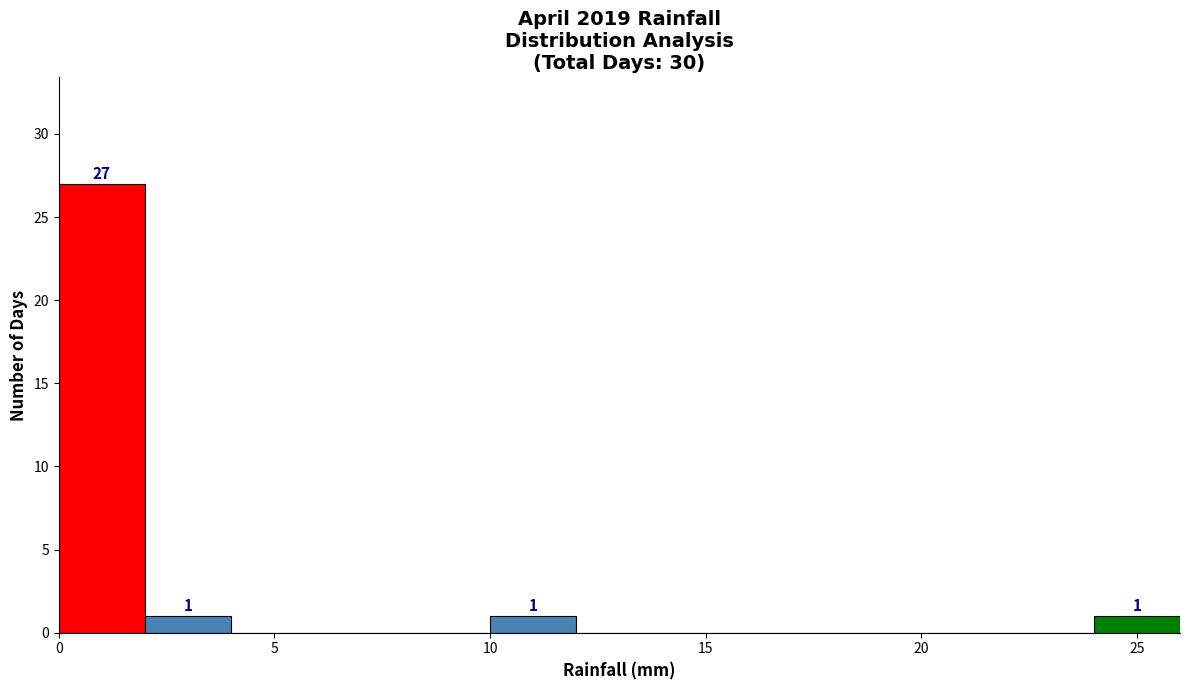

Which range on the x-axis has the tallest bar?

0 to 2